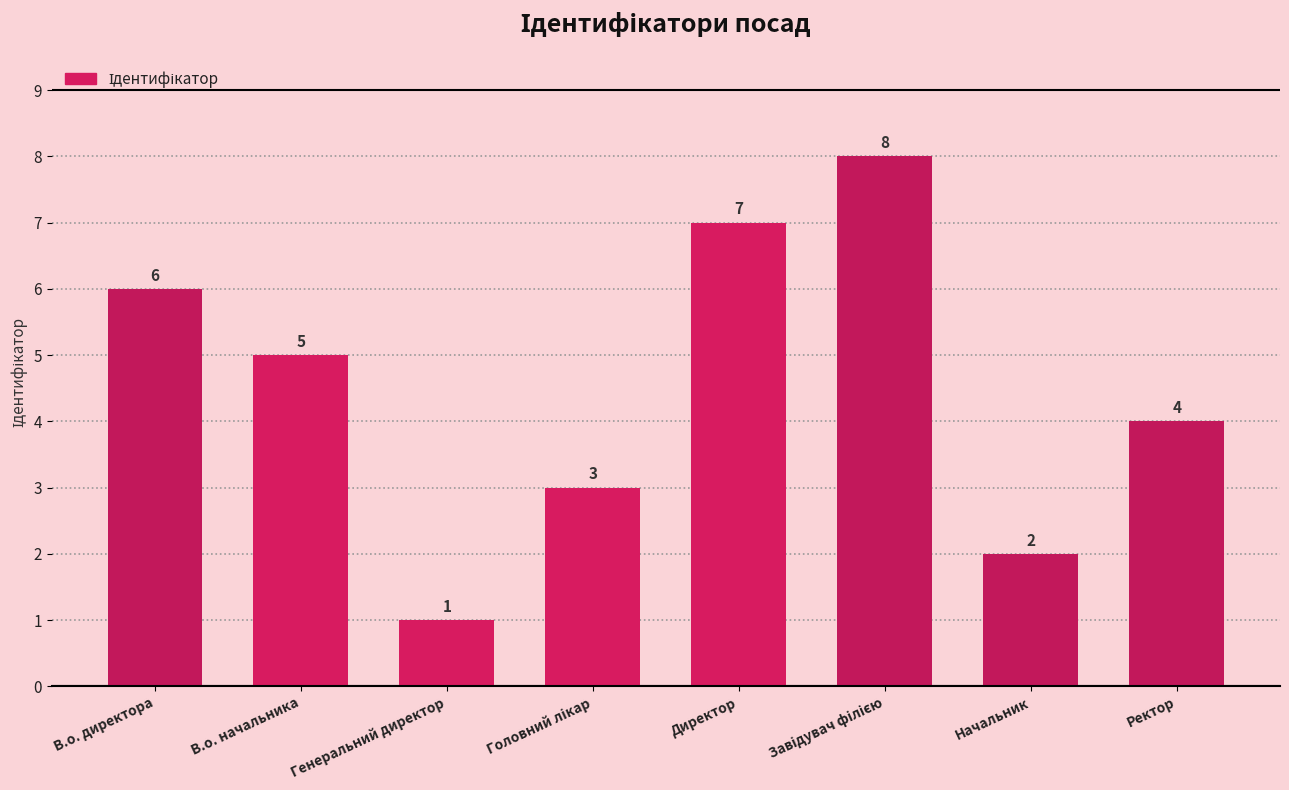

How many values are below 5?

4